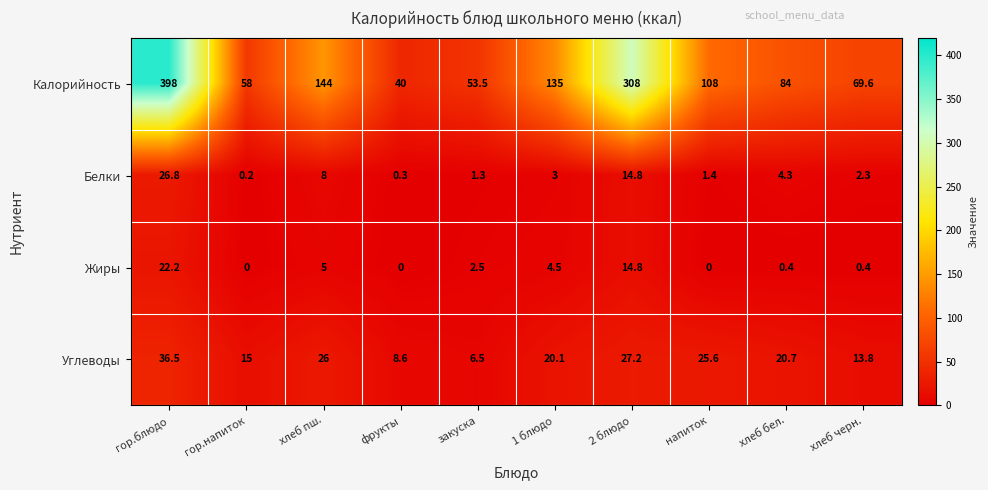

Count the number of data series in this chart.

4